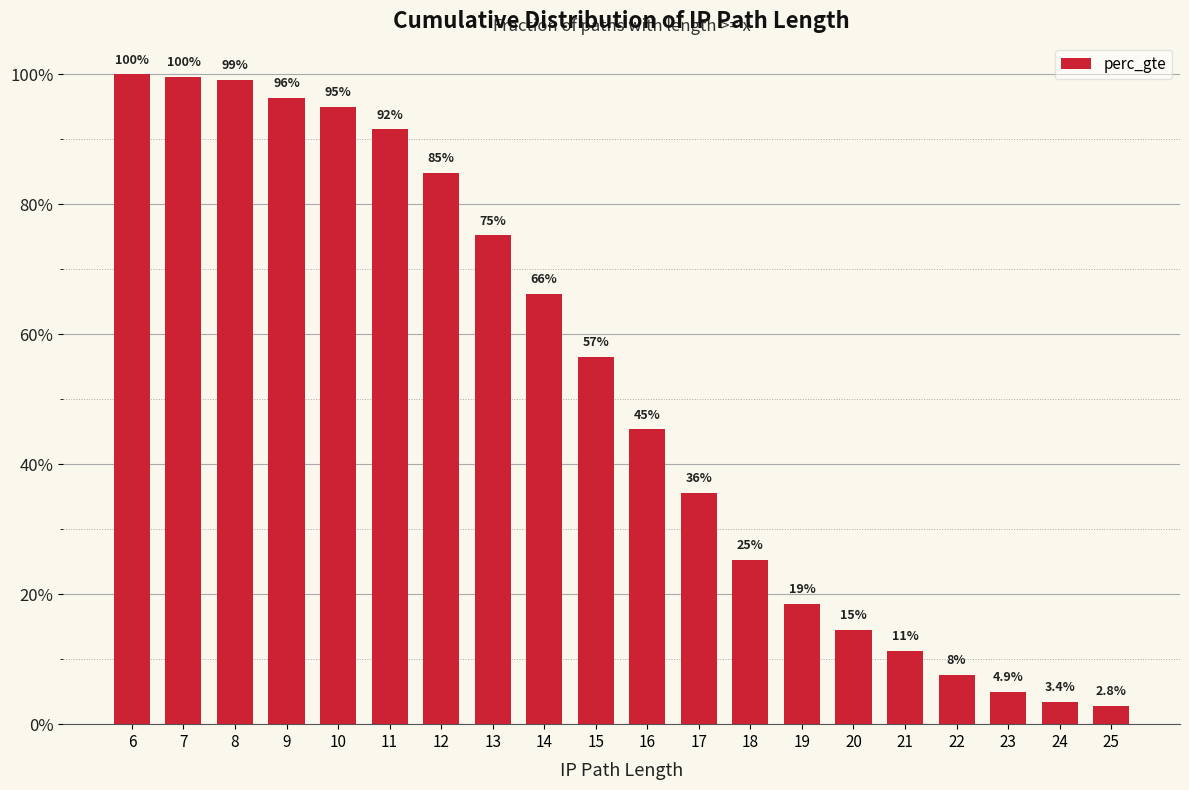

Rank the categories by value from lowest to highest.

25, 24, 23, 22, 21, 20, 19, 18, 17, 16, 15, 14, 13, 12, 11, 10, 9, 8, 7, 6